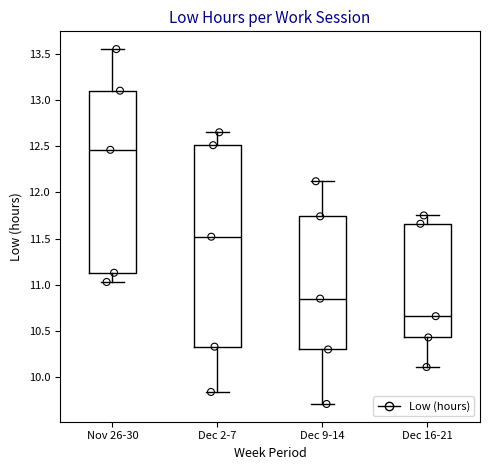

Reading left to right, transcribe this box plot: for each box, give where its median line is, the range the box spans, and where its two whiskers end, as read against the y-axis. The values are not printed on the chart, so give them approximately, as read against the axis.

Nov 26-30: median 12.45, box 11.15 to 13.10, whiskers 11.05 to 13.55
Dec 2-7: median 11.50, box 10.35 to 12.50, whiskers 9.85 to 12.65
Dec 9-14: median 10.85, box 10.30 to 11.75, whiskers 9.70 to 12.10
Dec 16-21: median 10.65, box 10.45 to 11.65, whiskers 10.10 to 11.75